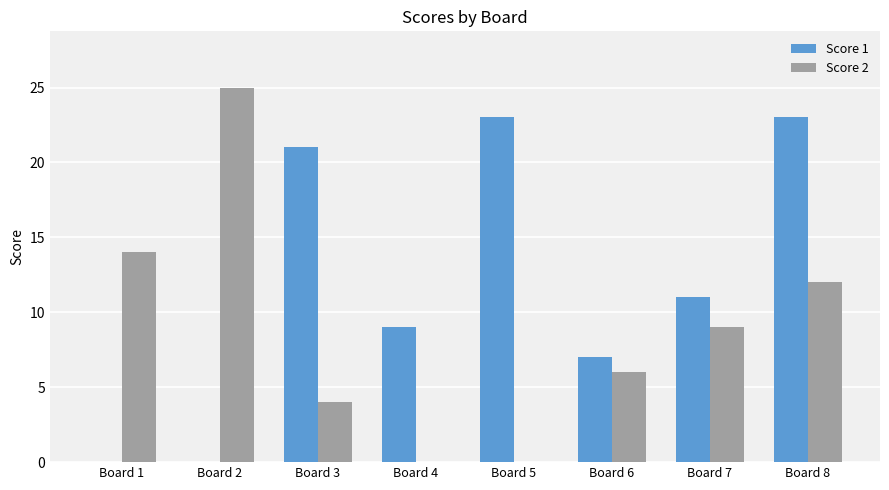

Which series has the largest range (max minus min)?

Score 2